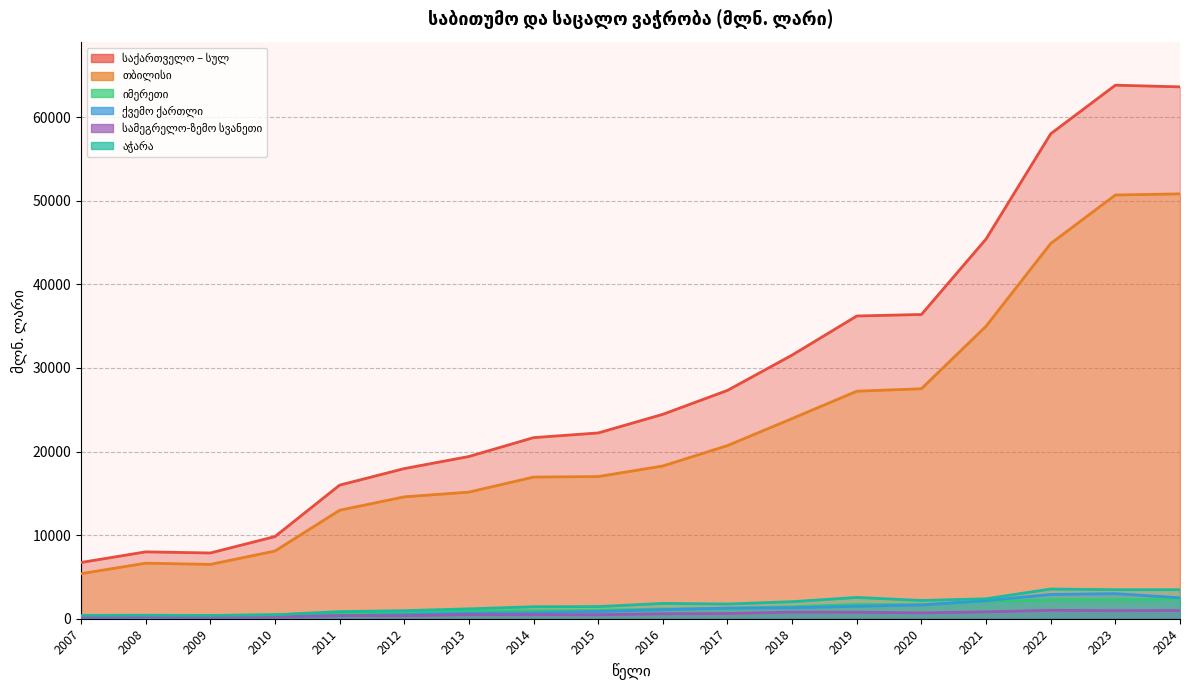

In აჭარა, how many points are lower than both neighbors (excluding endpoints)?

4